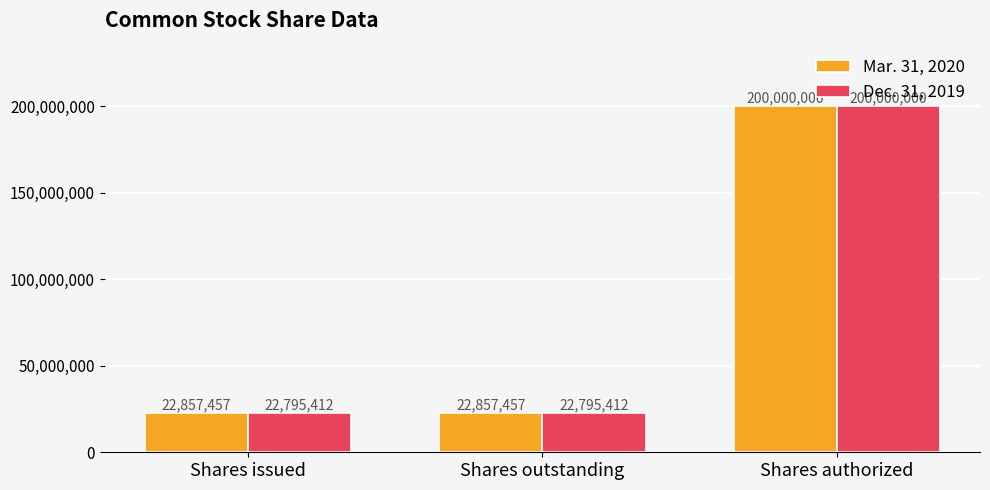

What is the sum of the Mar. 31, 2020 values at Shares authorized and Shares issued?

222857457